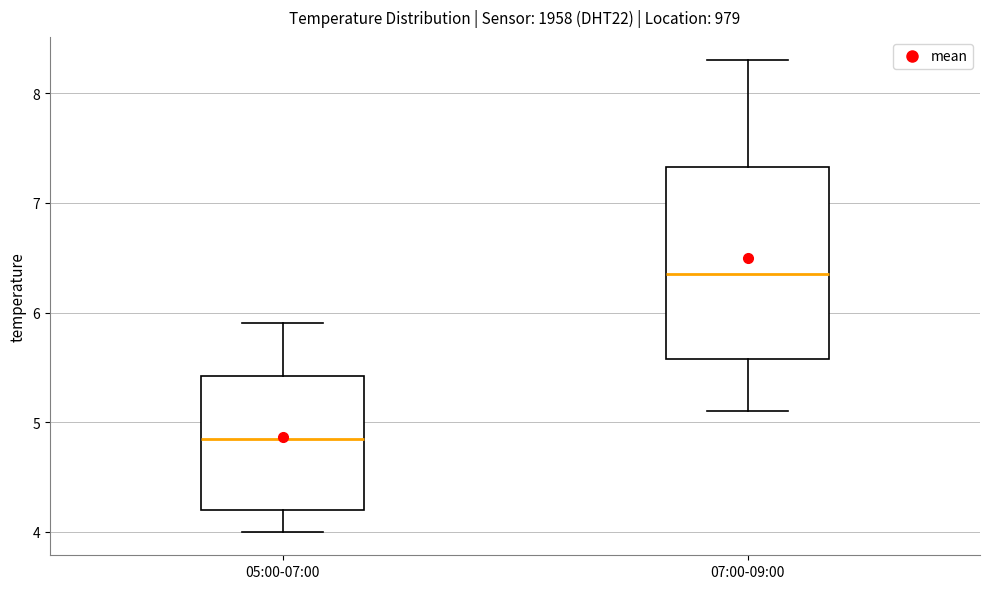

Where does the median line of the box for 07:00-09:00 sit on the y-axis? The values are not printed on the chart, so give them approximately, as read against the axis.

6.4